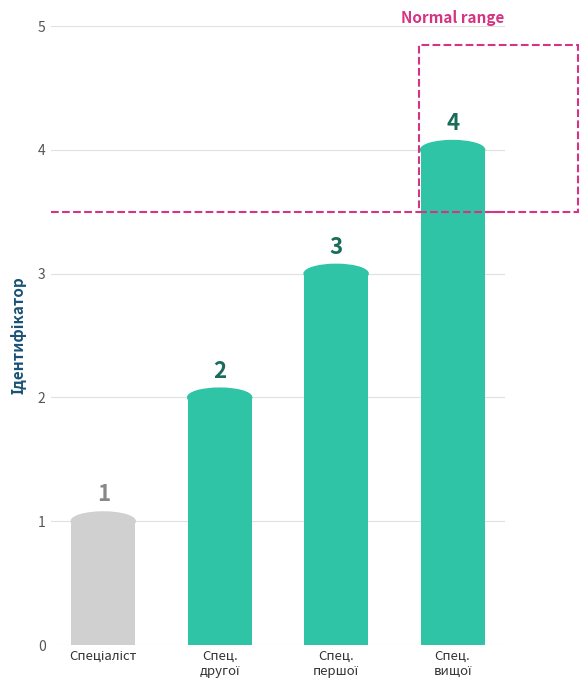

Count the values in the range 2 to 4.

3